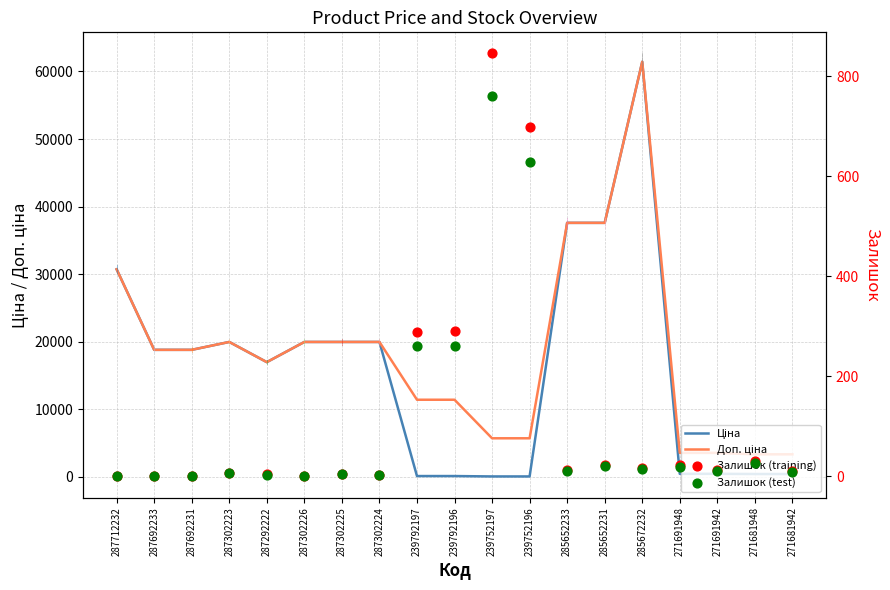

Is the value of Ціна at 271691942 greater than the value of Залишок (training) at 271681948?

Yes